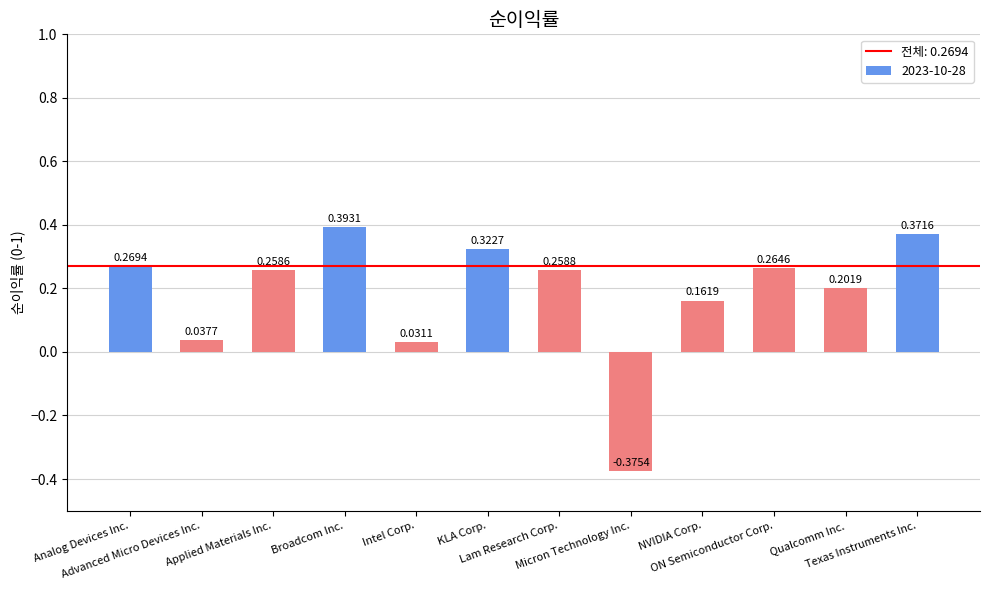

What position from the right is NVIDIA Corp.?

4